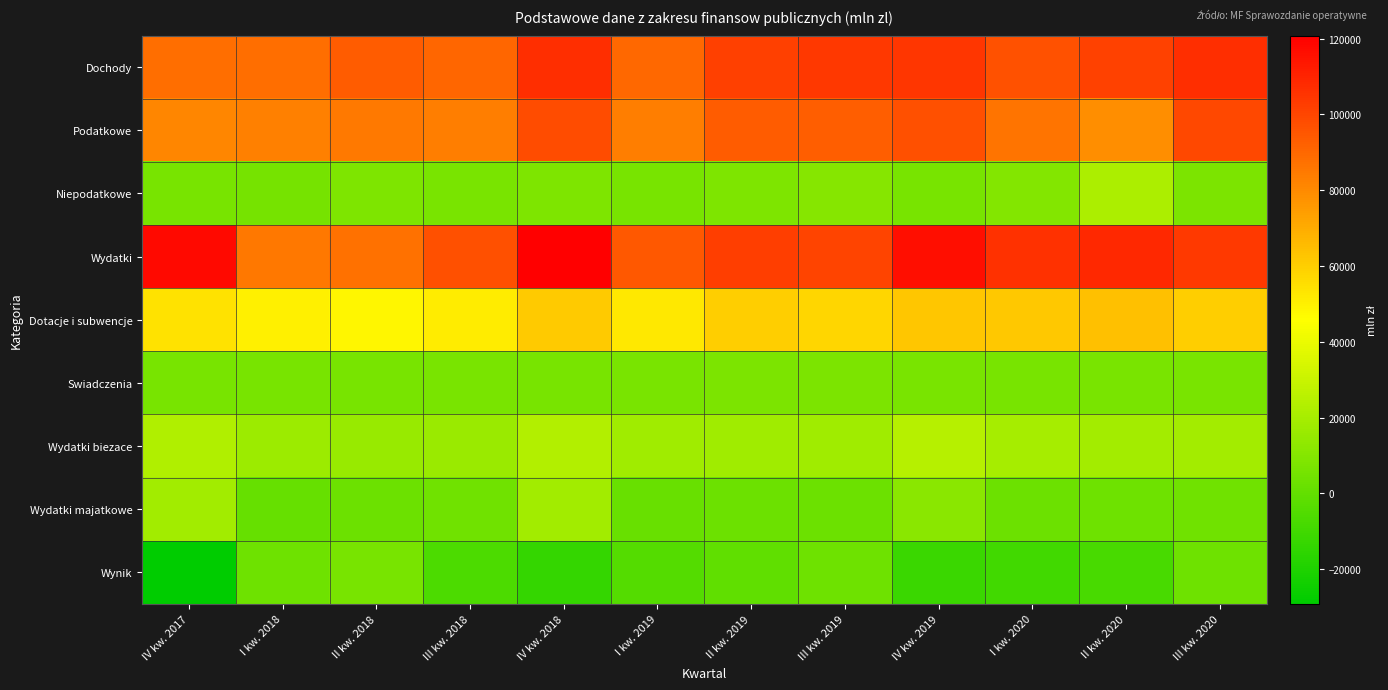

Which label corresponds to the largest value in the chart?

IV kw. 2018